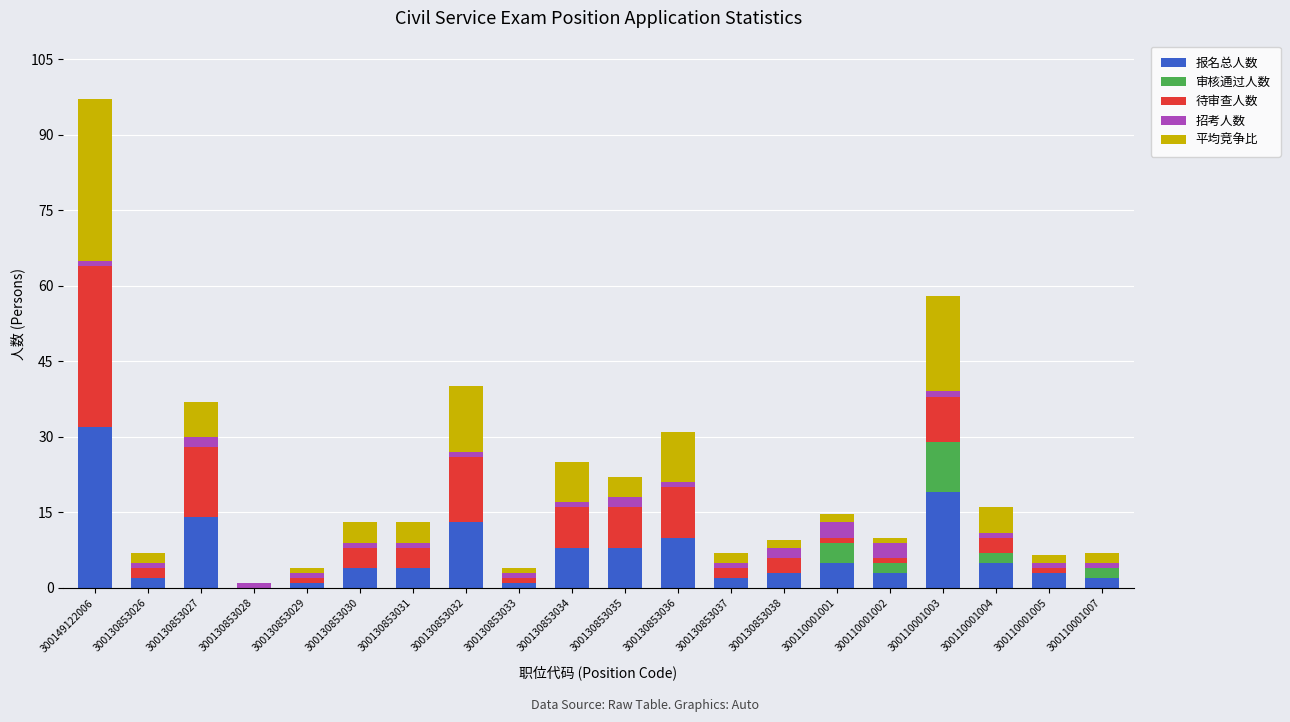

Where is 报名总人数 nearest to the value 16?

300130853027